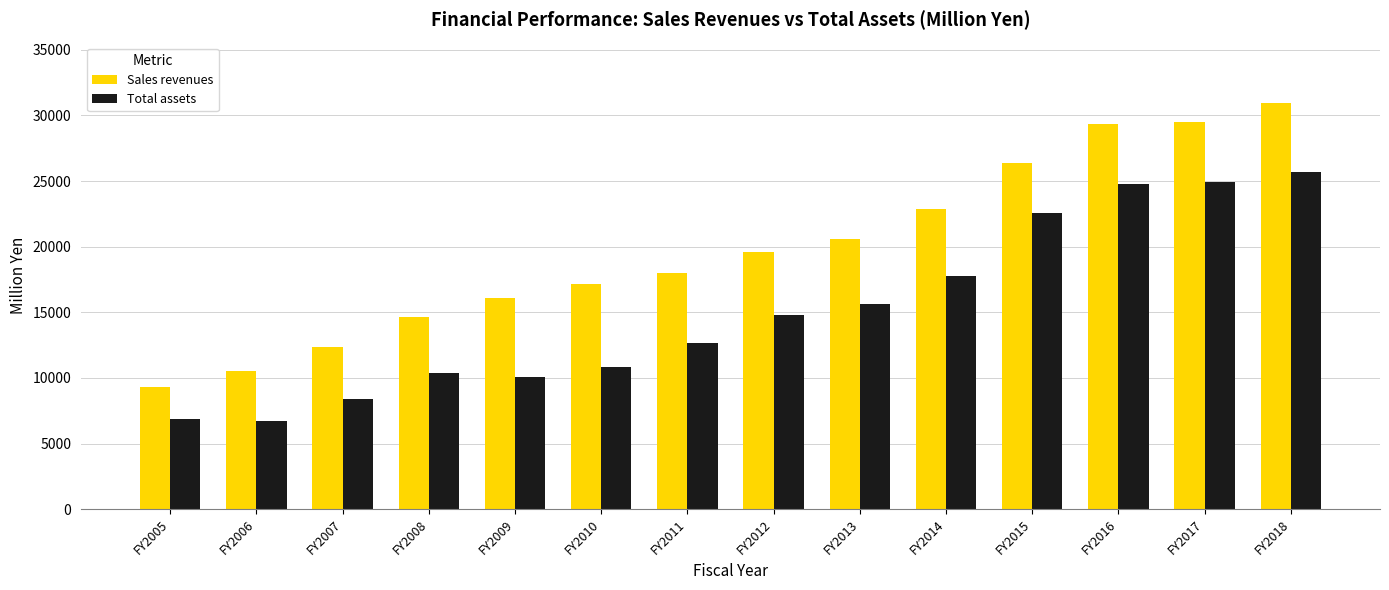

What value does the Total assets series have at FY2018, to the nearest 10?

25720